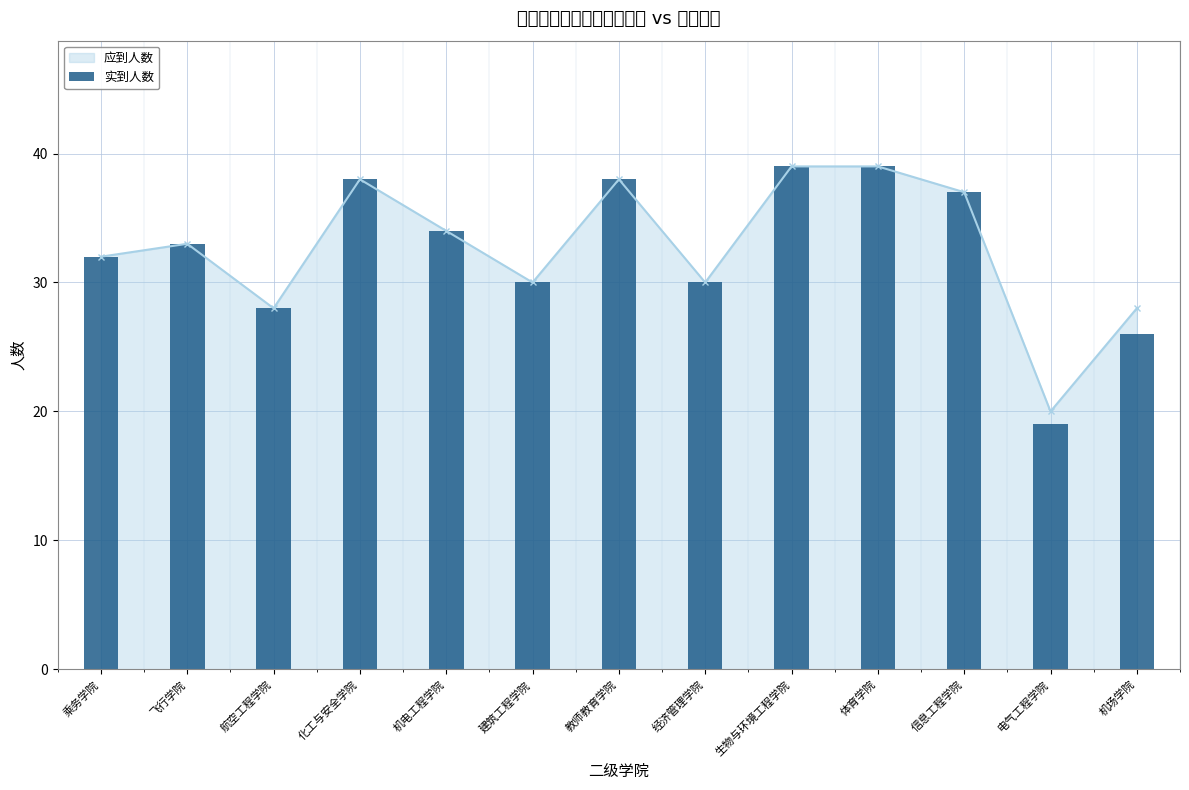

Reading left to right, extract all data points from this chart.

32	33	28	38	34	30	38	30	39	39	37	19	26